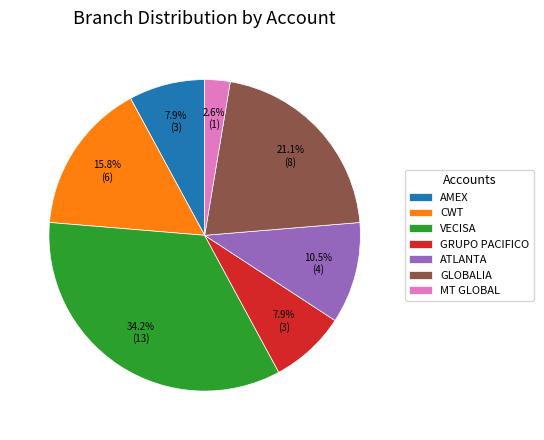

To the nearest percent, what is the average slice percentage?

14%